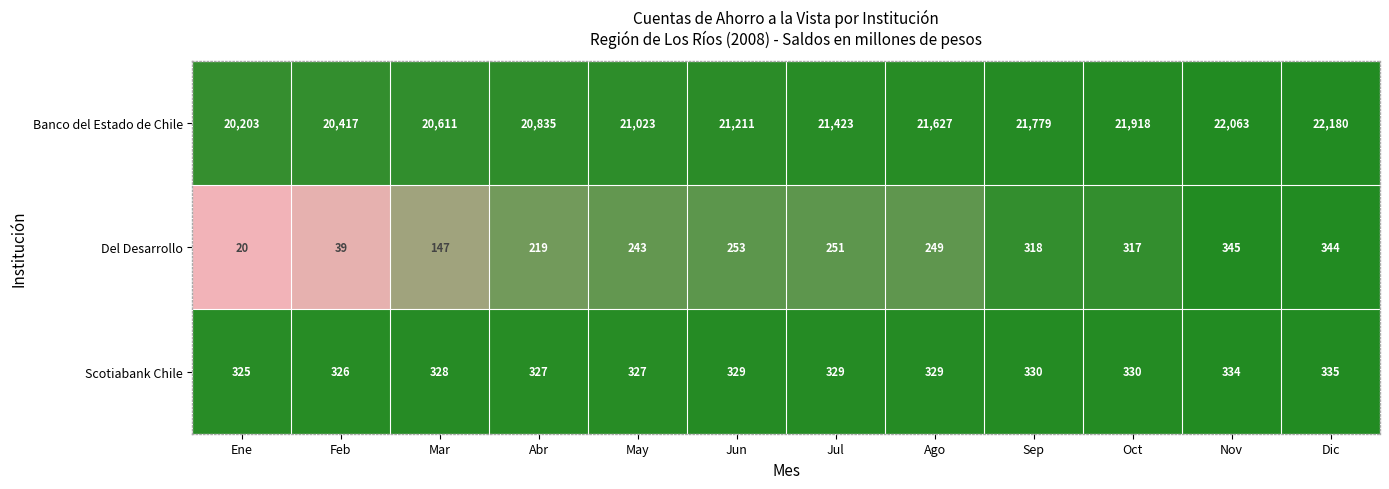

How many distinct data groups are displayed?

3